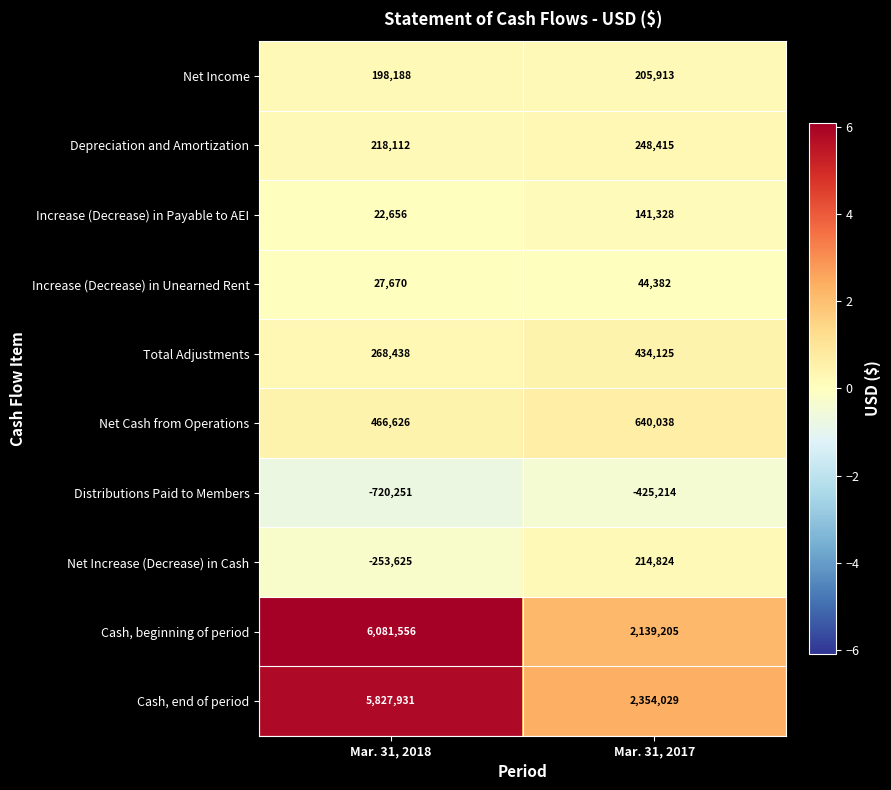

What is the minimum value for Net Cash from Operations?

466626